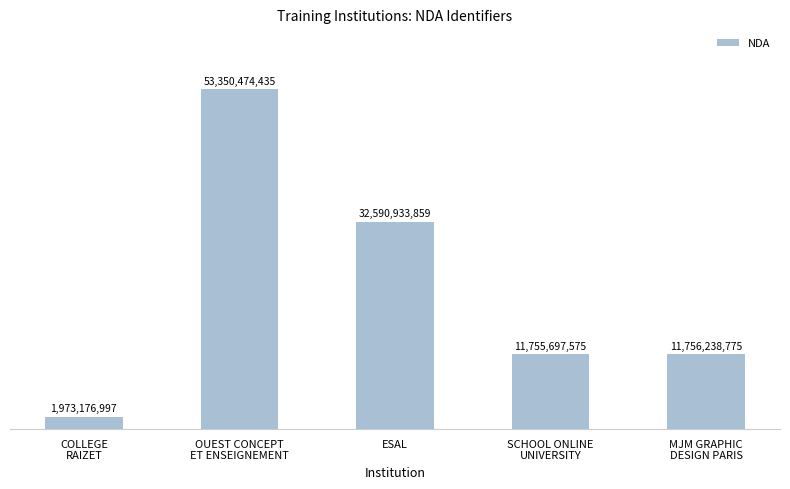

The chart shows a value of 3057487614 at COLLEGE
RAIZET. True or false?

False